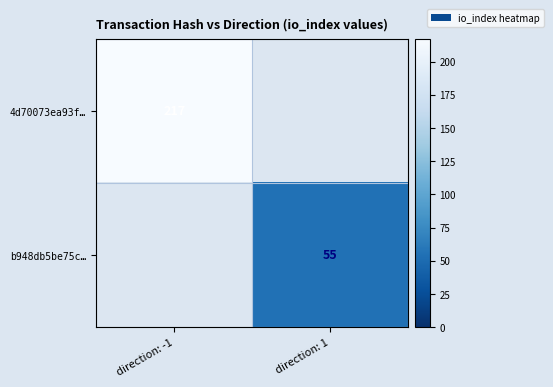

Is it true that 4d70073ea93f… equals 217 at direction: -1?

True